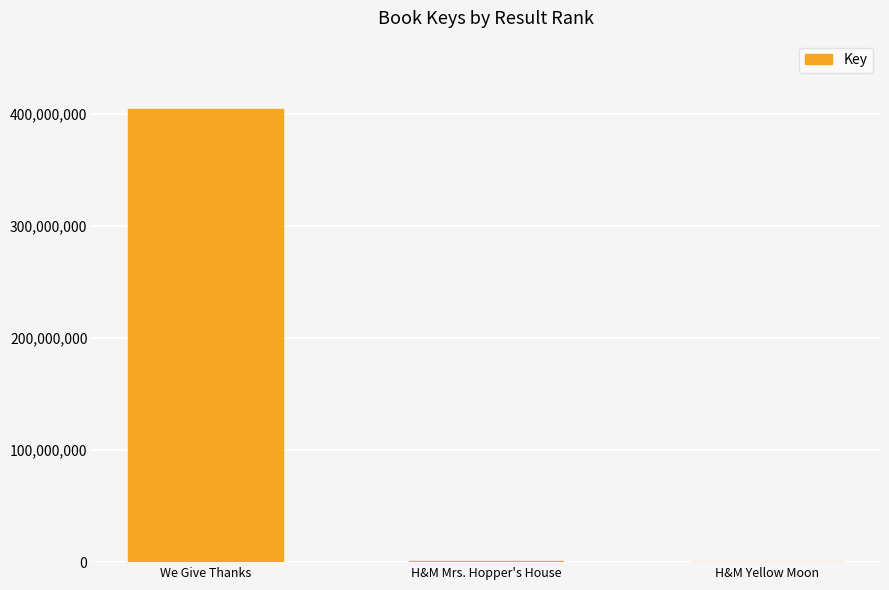

What value does the data have at H&M Mrs. Hopper's House, to the nearest 50?

1063200